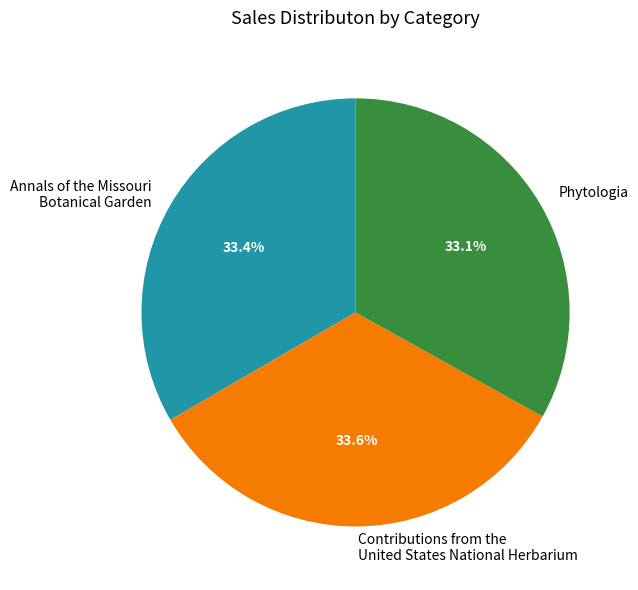

Combined, what portion of the pie is Annals of the Missouri Botanical Garden and Phytologia?

66.4%